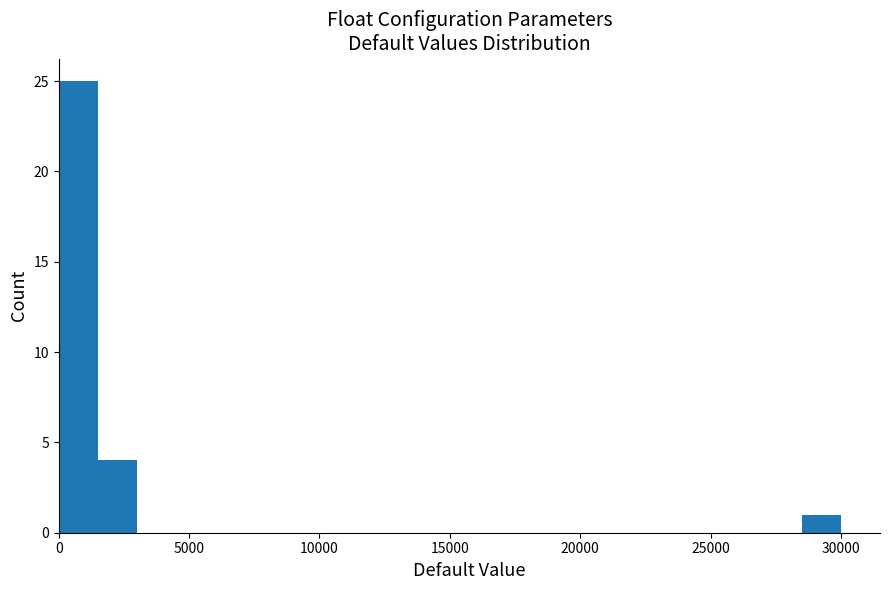

Around what value on the x-axis is the tallest bar? Give the approximate position of its centre, as read against the axis.

1000